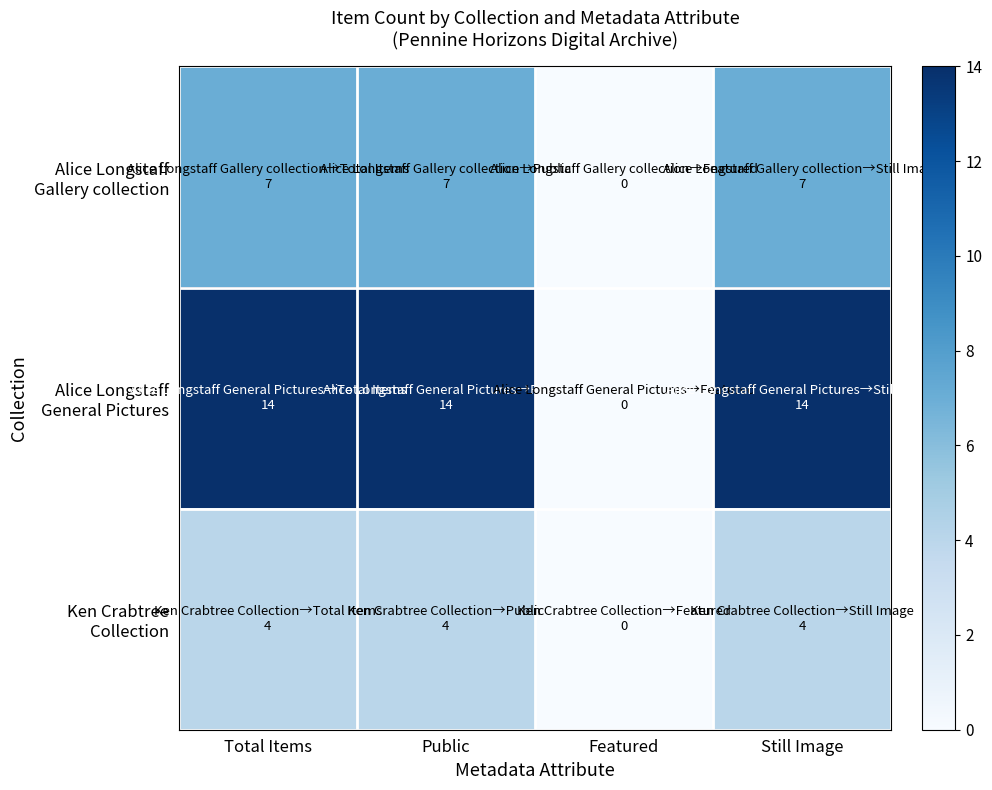

What is the greatest value displayed?

14